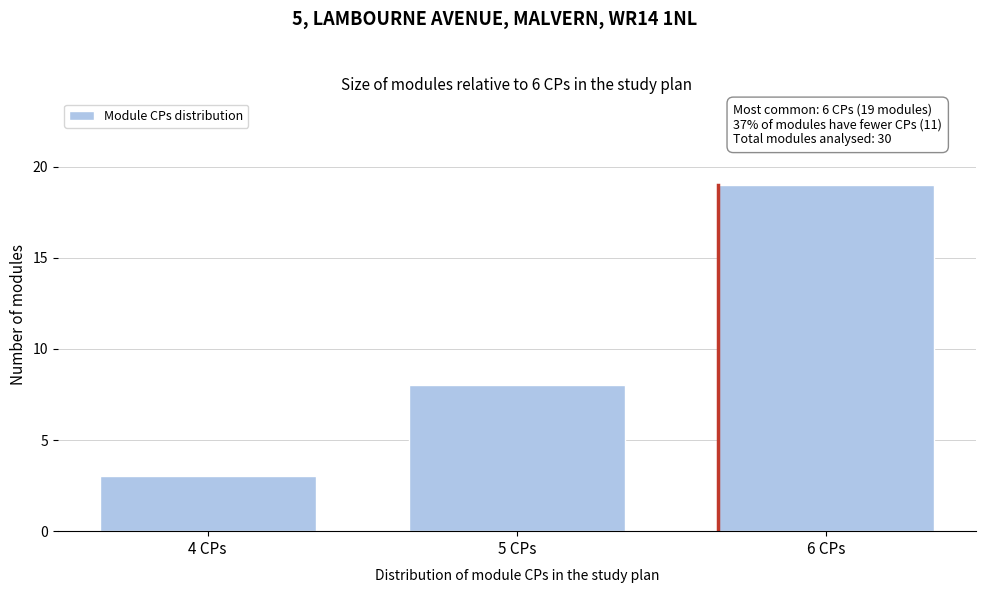

Reading right to left, extract all data points from this chart.

6 CPs=19	5 CPs=8	4 CPs=3